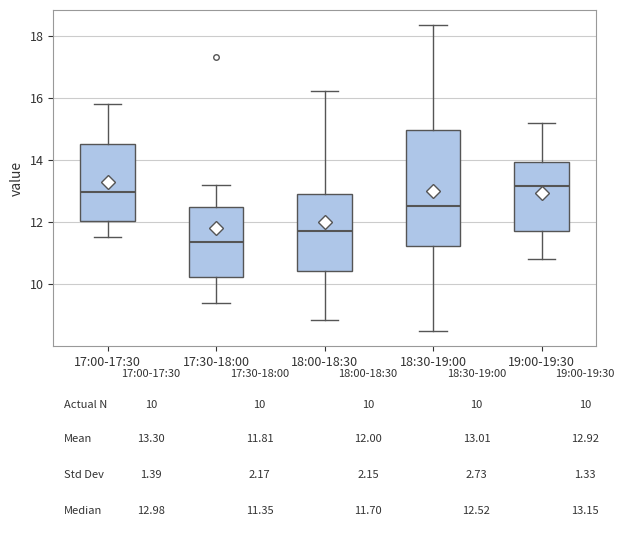

Reading left to right, read every box against the y-axis: the position of its median line, the range the box covers, and the ends of its whiskers. The values are not printed on the chart, so give them approximately, as read against the axis.

17:00-17:30: median 13.0, box 12.0 to 14.6, whiskers 11.6 to 15.8
17:30-18:00: median 11.4, box 10.2 to 12.4, whiskers 9.4 to 13.2
18:00-18:30: median 11.8, box 10.4 to 12.8, whiskers 8.8 to 16.2
18:30-19:00: median 12.6, box 11.2 to 15.0, whiskers 8.6 to 18.4
19:00-19:30: median 13.2, box 11.8 to 14.0, whiskers 10.8 to 15.2